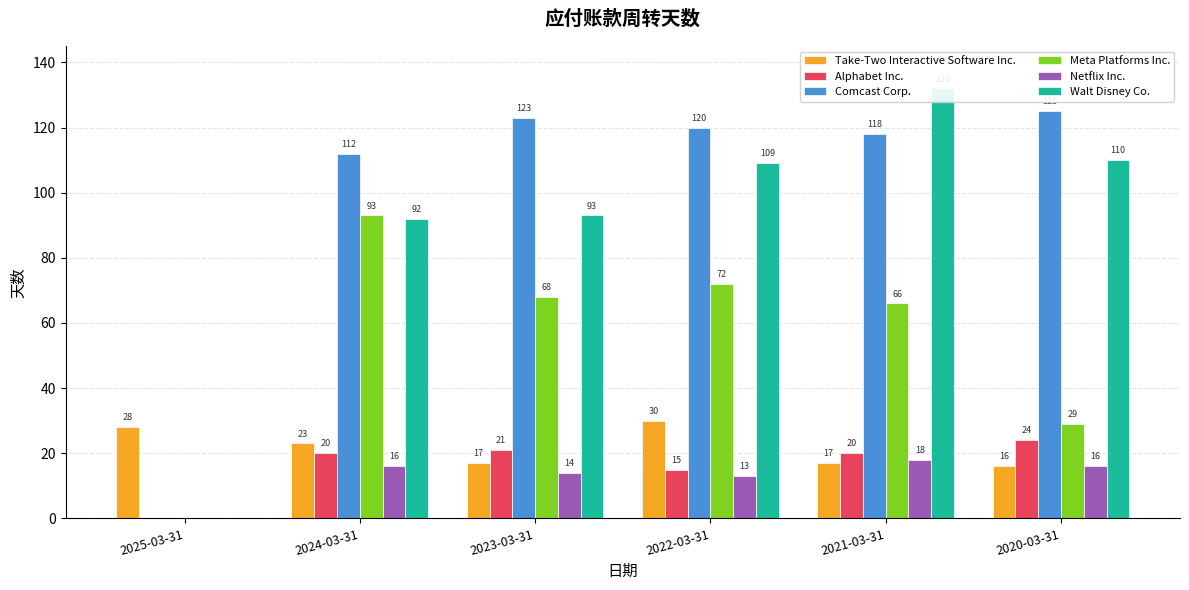

What is the average value of the Netflix Inc. series?

13